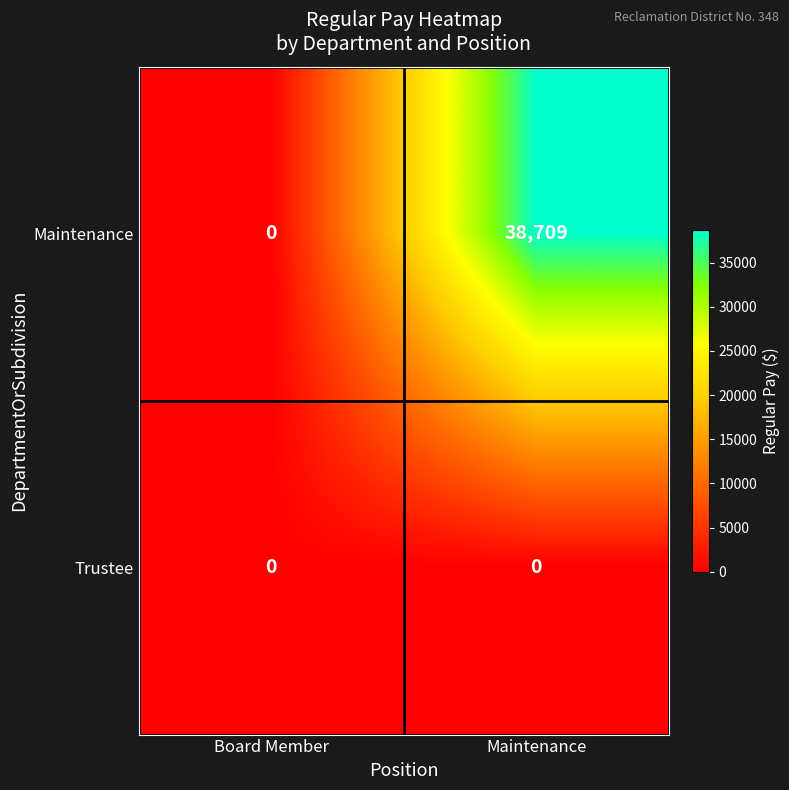

How many positive values does the Maintenance series have?

1